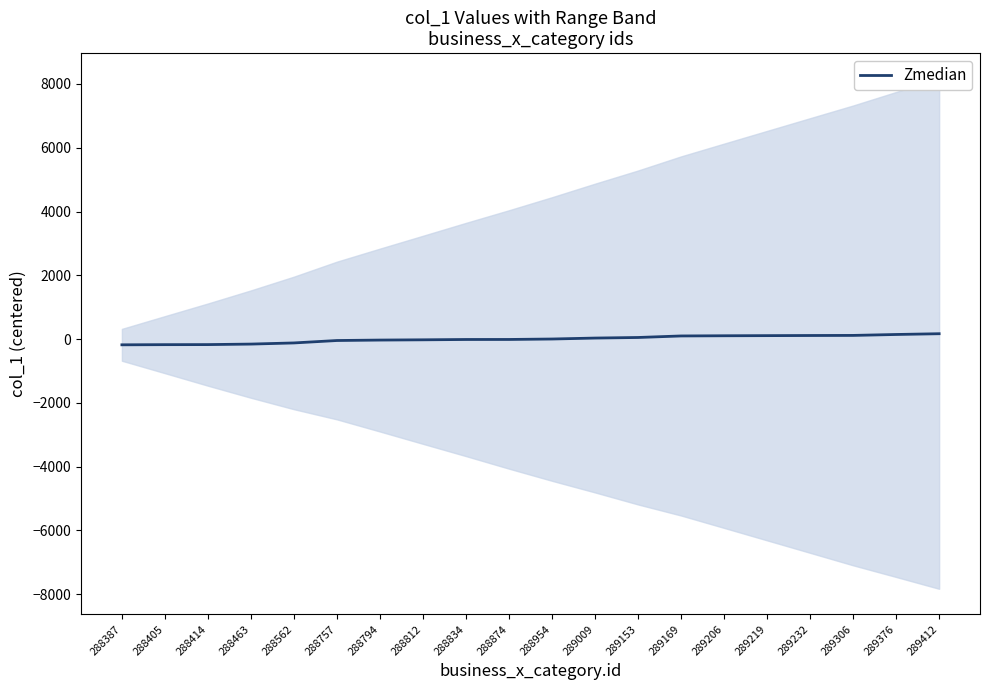

Rank the categories by value from highest to lowest.

289412, 289376, 289306, 289232, 289219, 289206, 289169, 289153, 289009, 288954, 288874, 288834, 288812, 288794, 288757, 288562, 288463, 288414, 288405, 288387